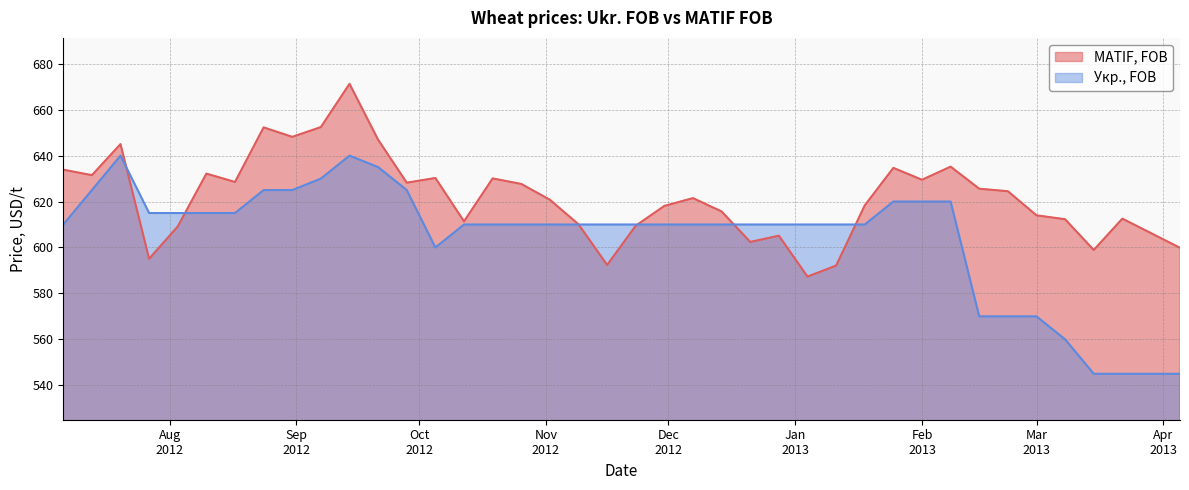

Which series ends up on top after the final intersection of MATIF, FOB and Укр., FOB?

MATIF, FOB